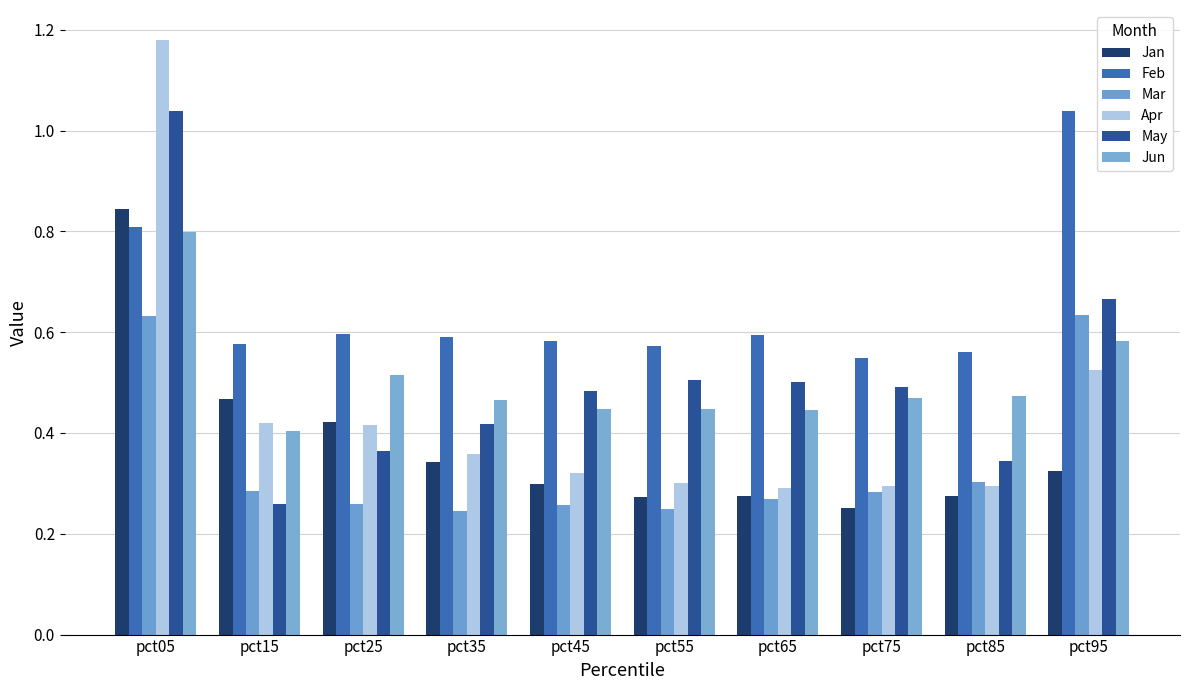

At how many categories does at least one series exceed 0?

10